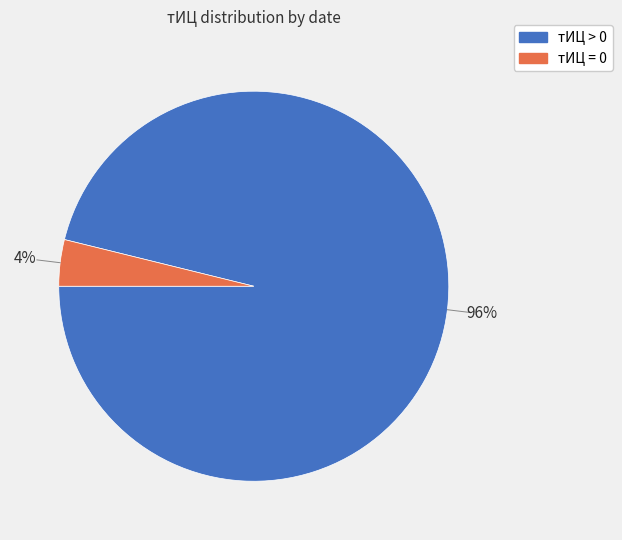

What is the smallest slice in the pie chart?

тИЦ = 0